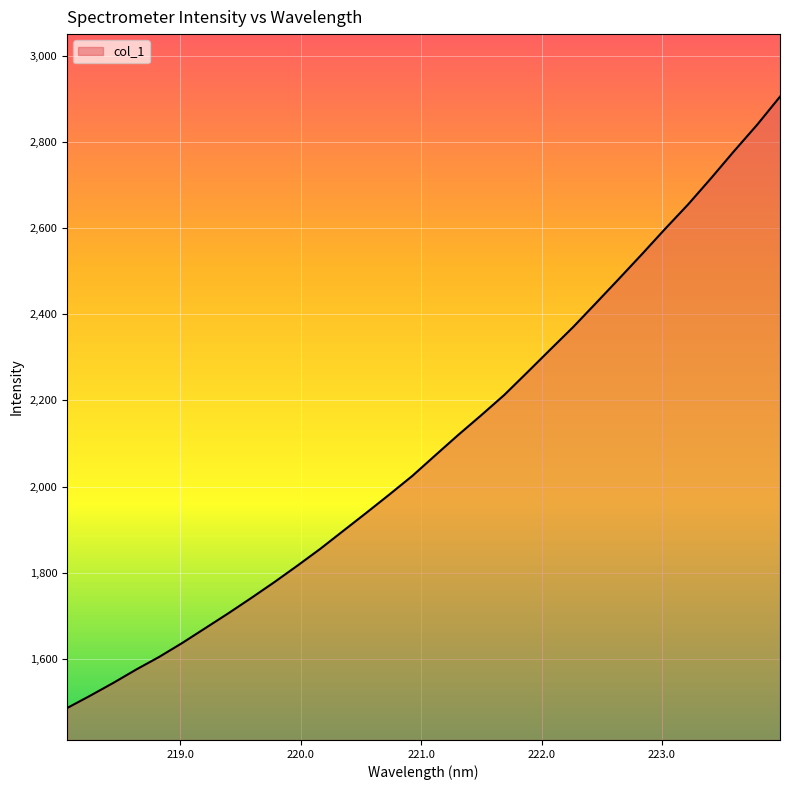

What is the difference between the maximum and minimum values?

1420.5